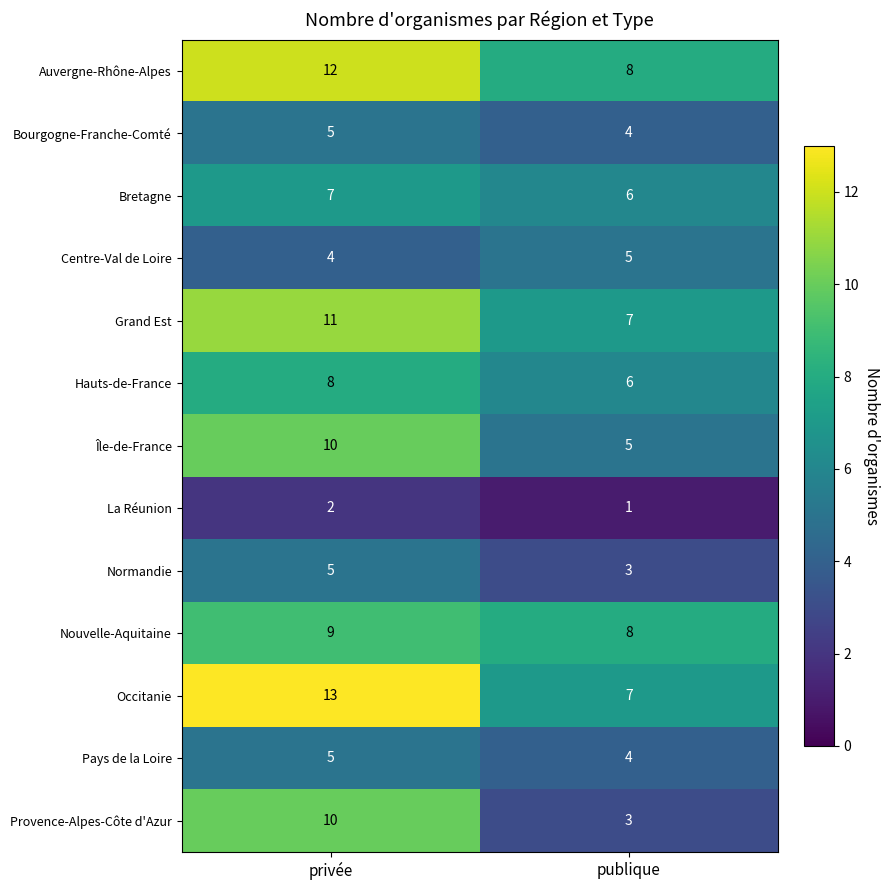

Rank the categories by Hauts-de-France value from highest to lowest.

privée, publique